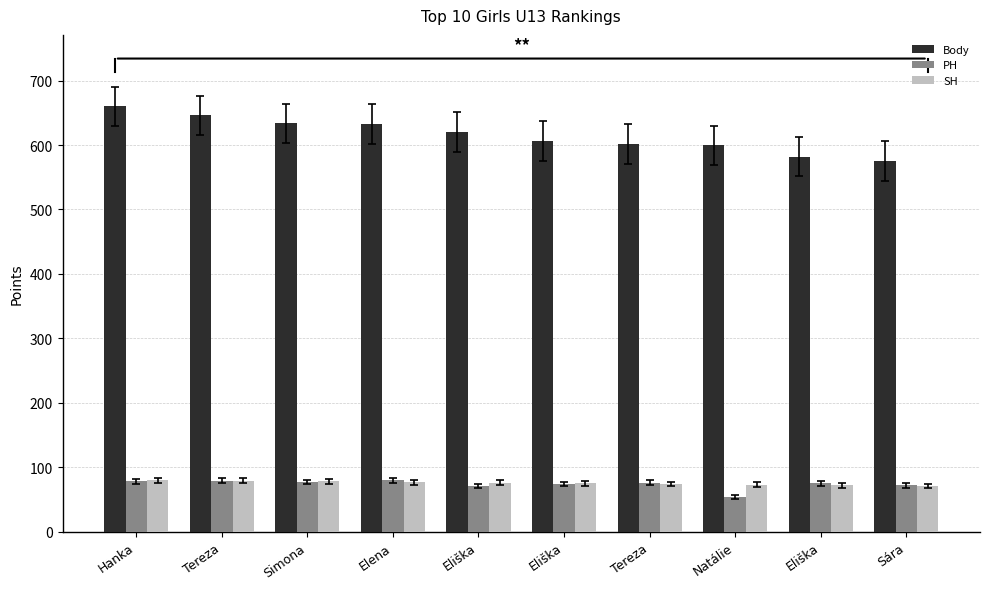

Read the Body value at Elena.

632.5